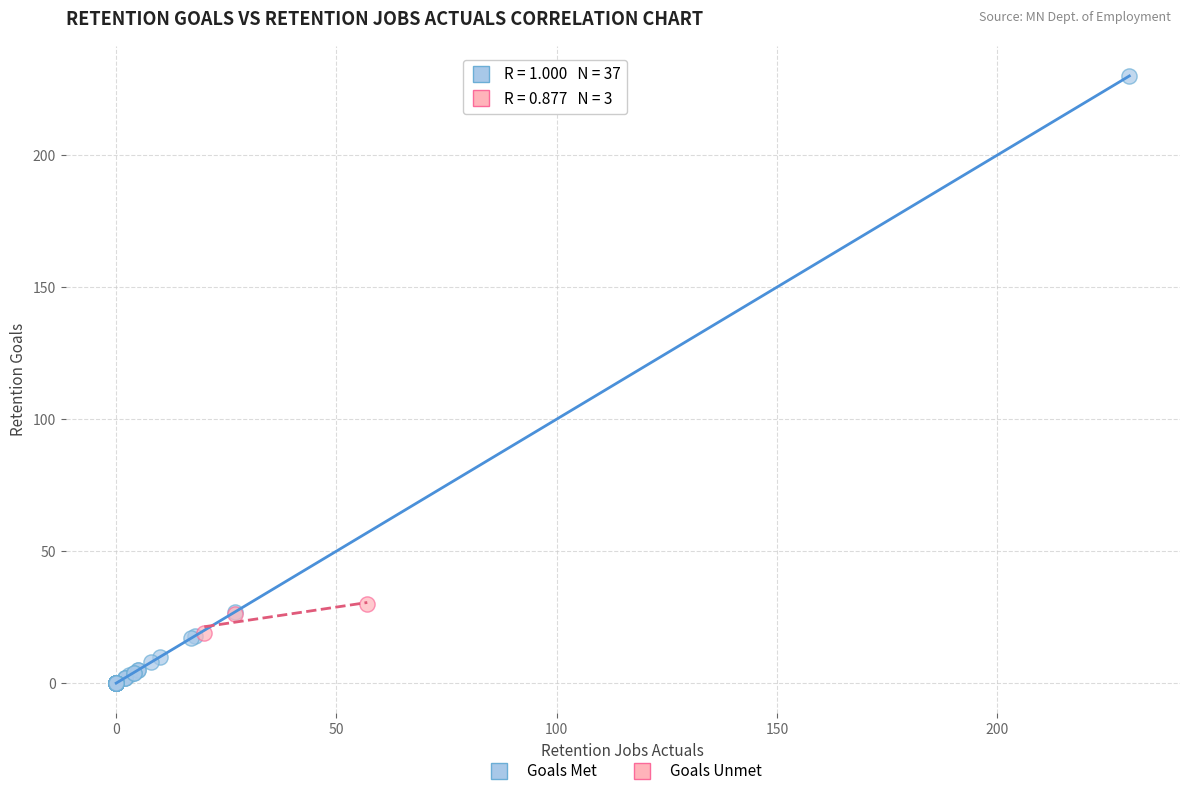

Which series has the largest Y range (max minus min)?

Goals Met